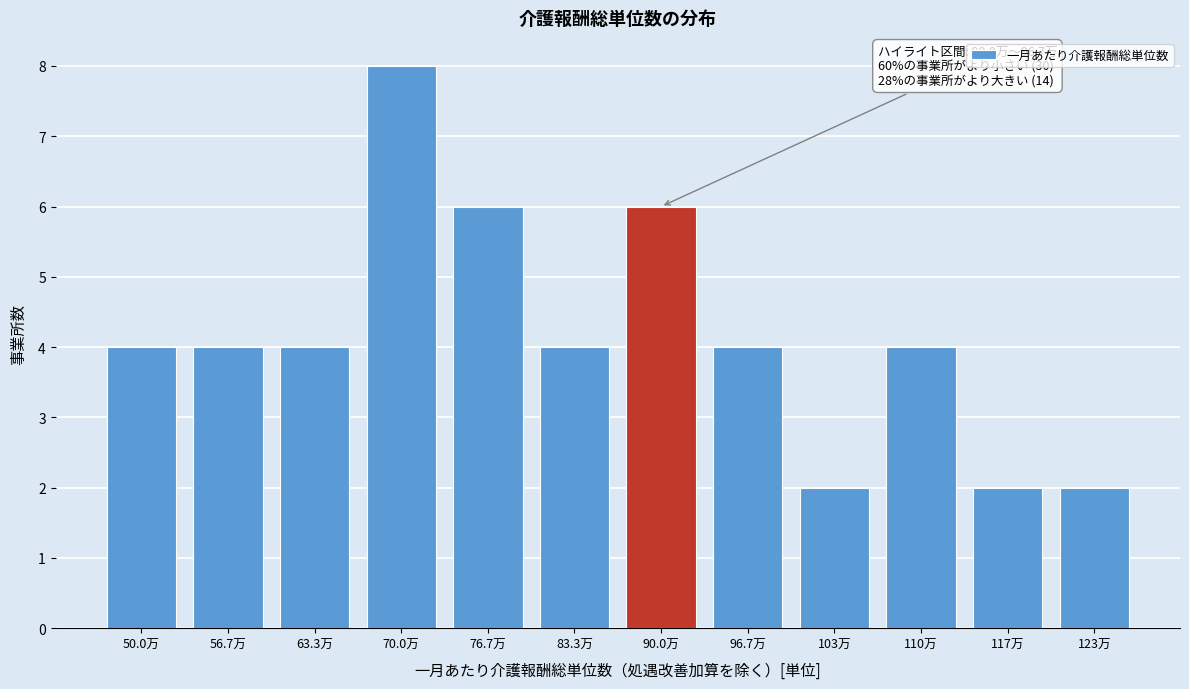

Reading left to right, transcribe all the data shown in this chart.

50.0万=4	56.7万=4	63.3万=4	70.0万=8	76.7万=6	83.3万=4	90.0万=6	96.7万=4	103万=2	110万=4	117万=2	123万=2